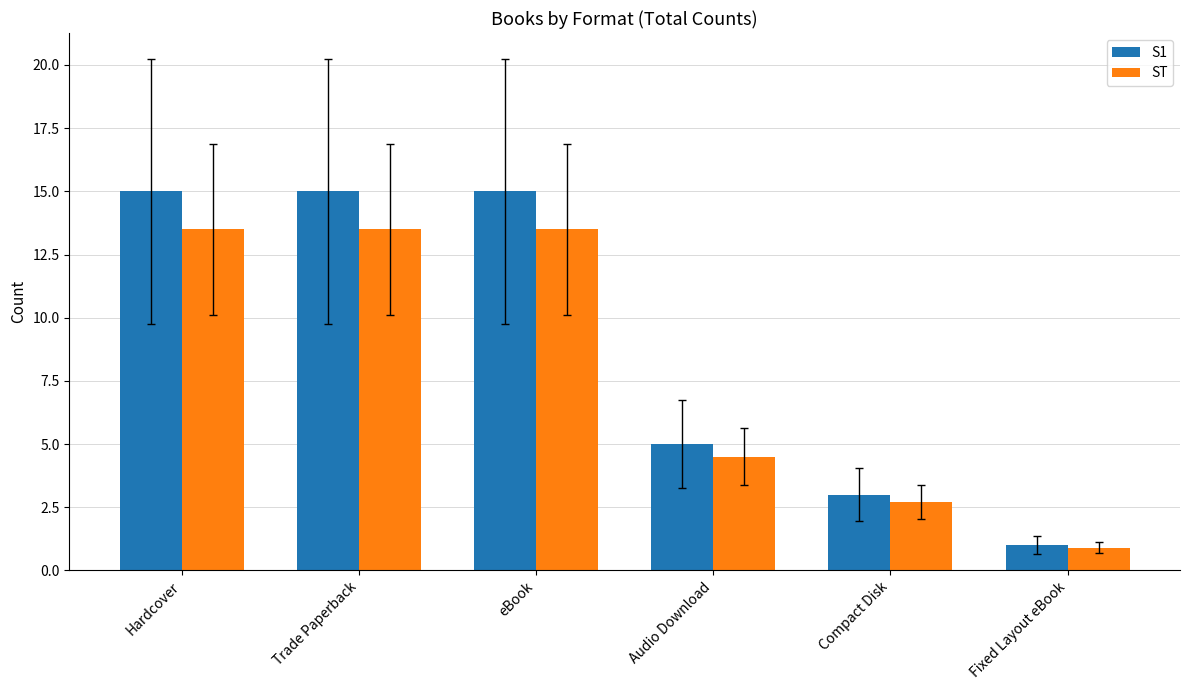

Where is ST nearest to the value 7?

Audio Download